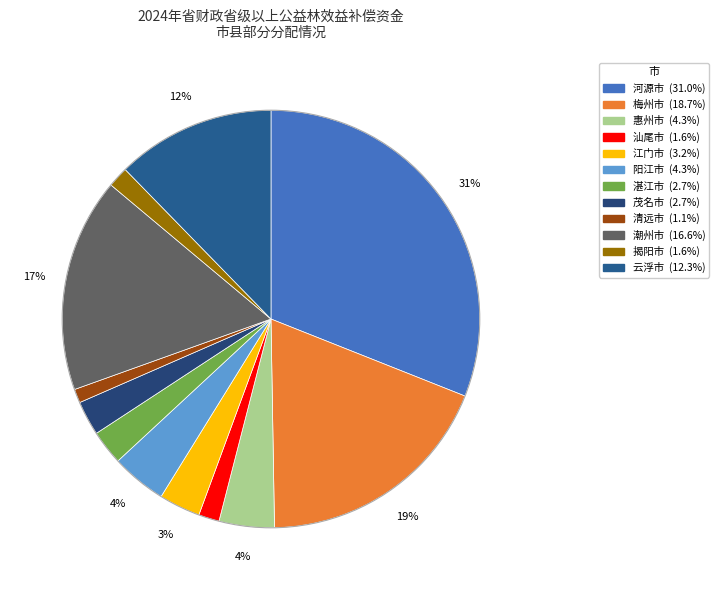

To the nearest percent, what is the combined percentage of 梅州市 and 潮州市?

35%